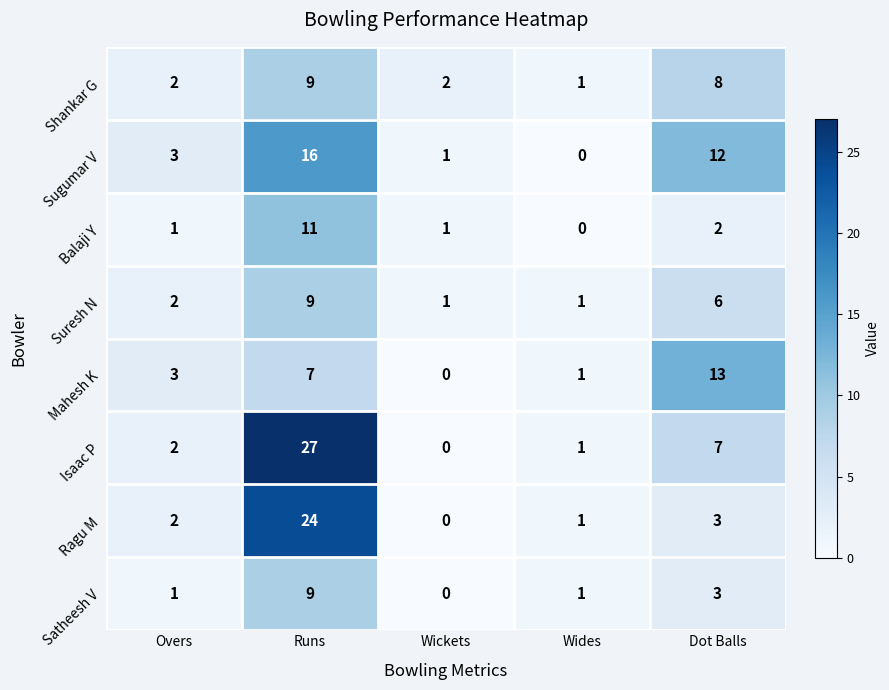

Rank the categories by Isaac P value from lowest to highest.

Wickets, Wides, Overs, Dot Balls, Runs